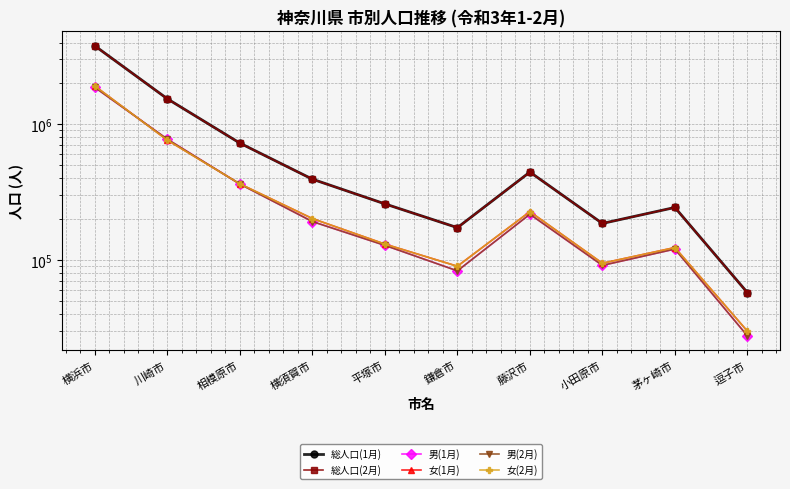

Which series has the widest spread of values?

総人口(1月)